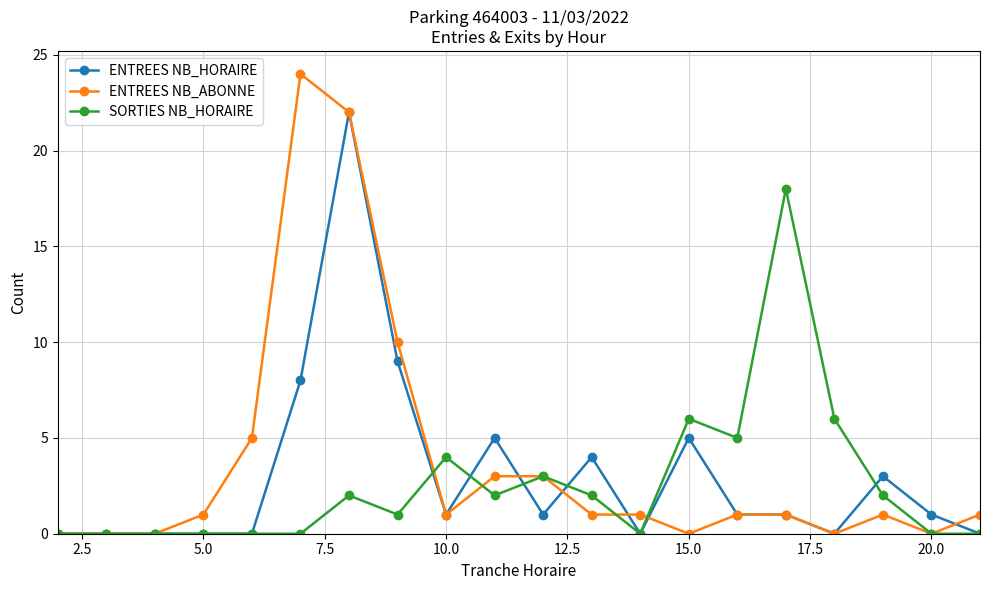

List the series in order of their peak value, lowest first.

SORTIES NB_HORAIRE, ENTREES NB_HORAIRE, ENTREES NB_ABONNE